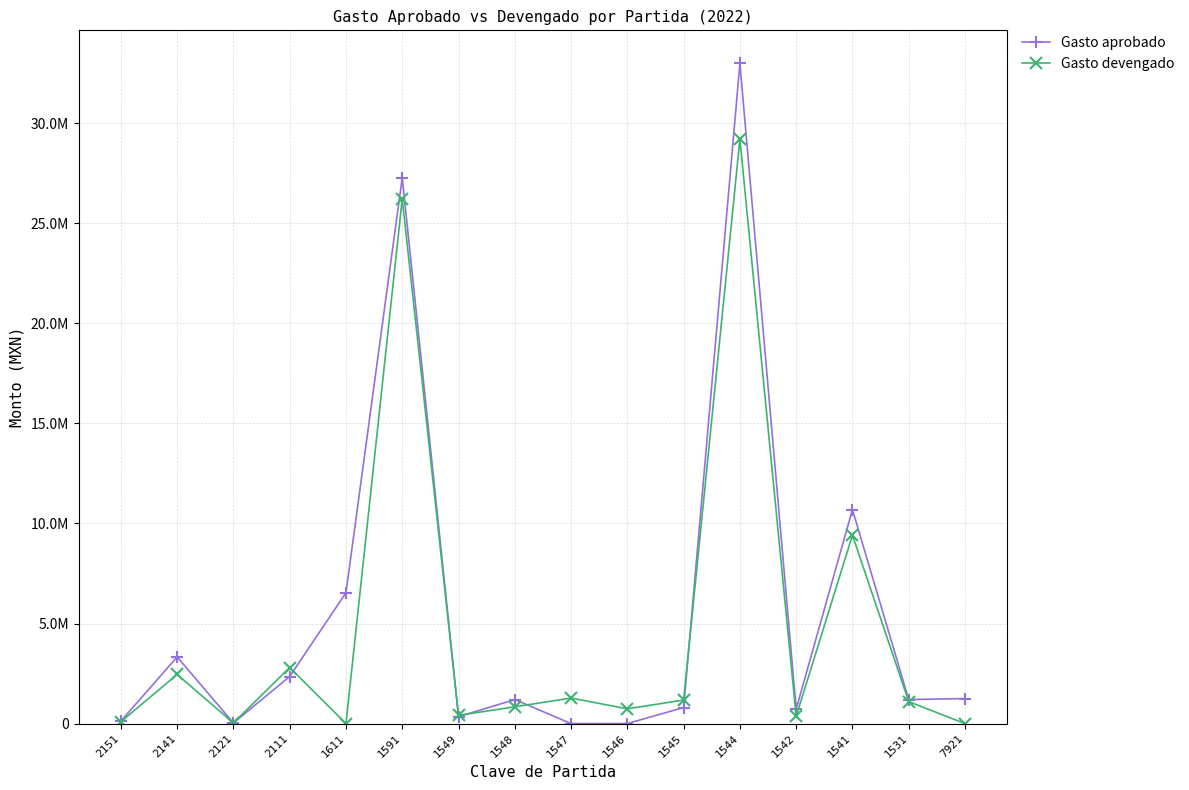

Where does the Gasto devengado series first go above 1096340?

2141